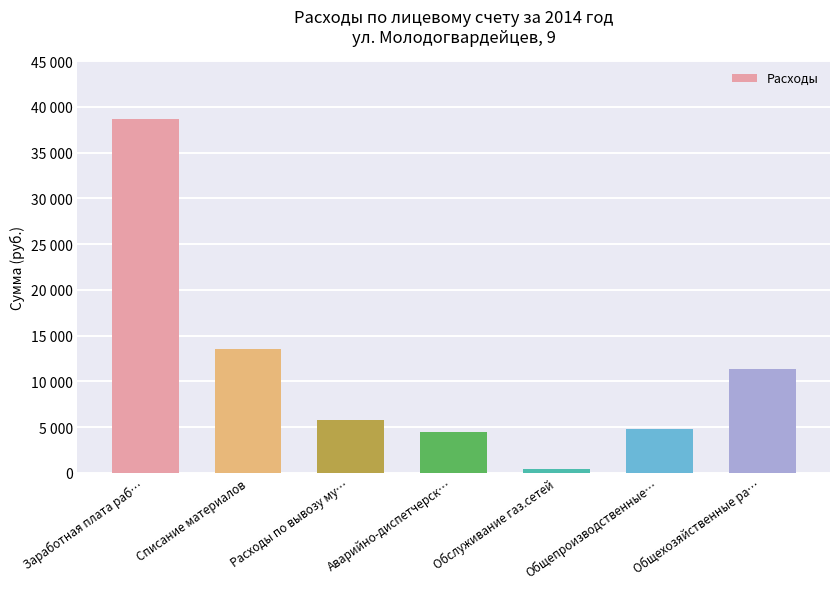

At which category does the chart reach its minimum across all series?

Обслуживание газ.сетей